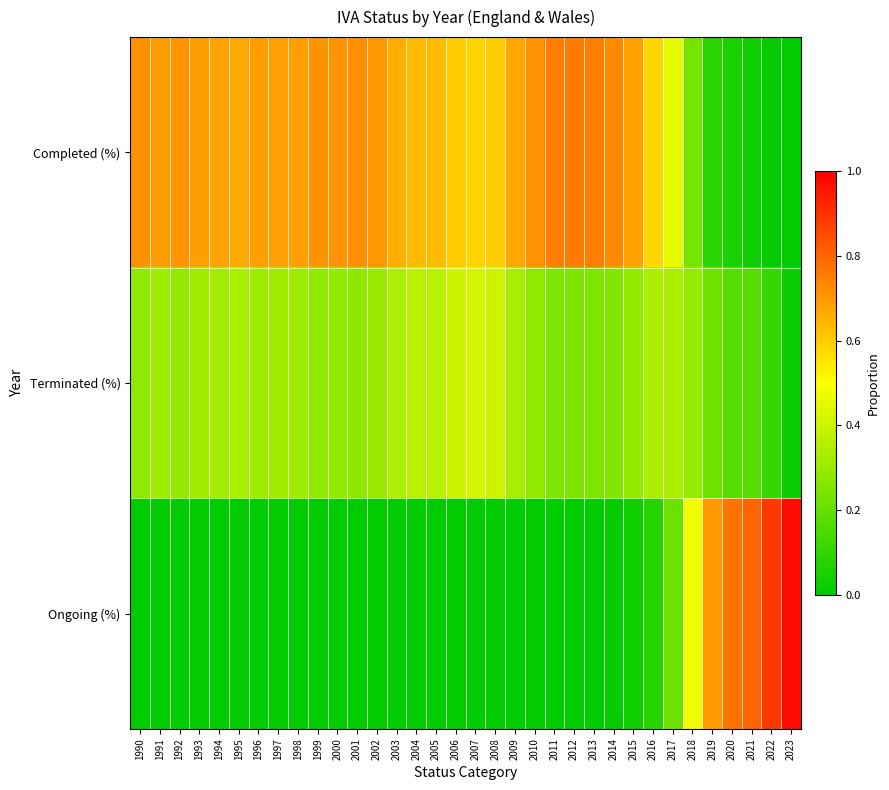

What is the total value across all series at 2013?

1.0